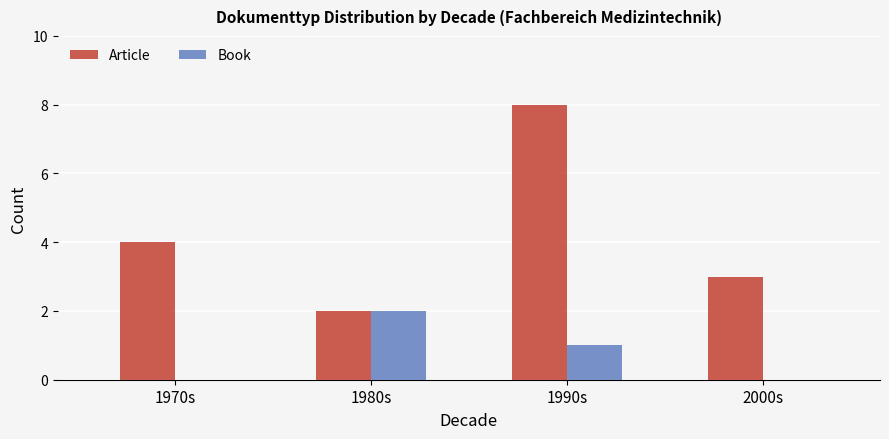

What is the greatest value displayed?

8